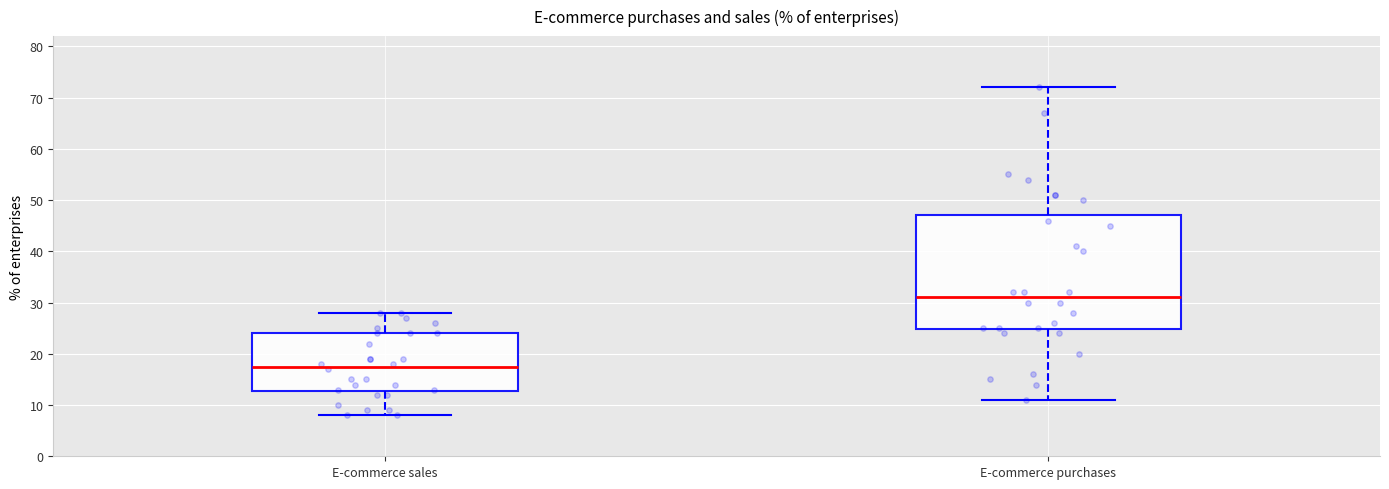

Where does the upper whisker of the box for E-commerce purchases end on the y-axis? The values are not printed on the chart, so give them approximately, as read against the axis.

72